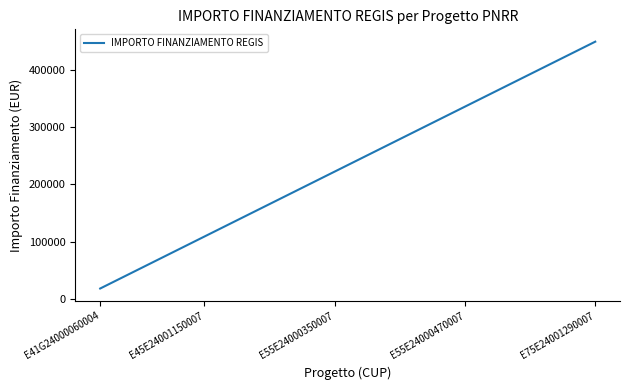

What is the difference between the maximum and second lowest values?

409500.0